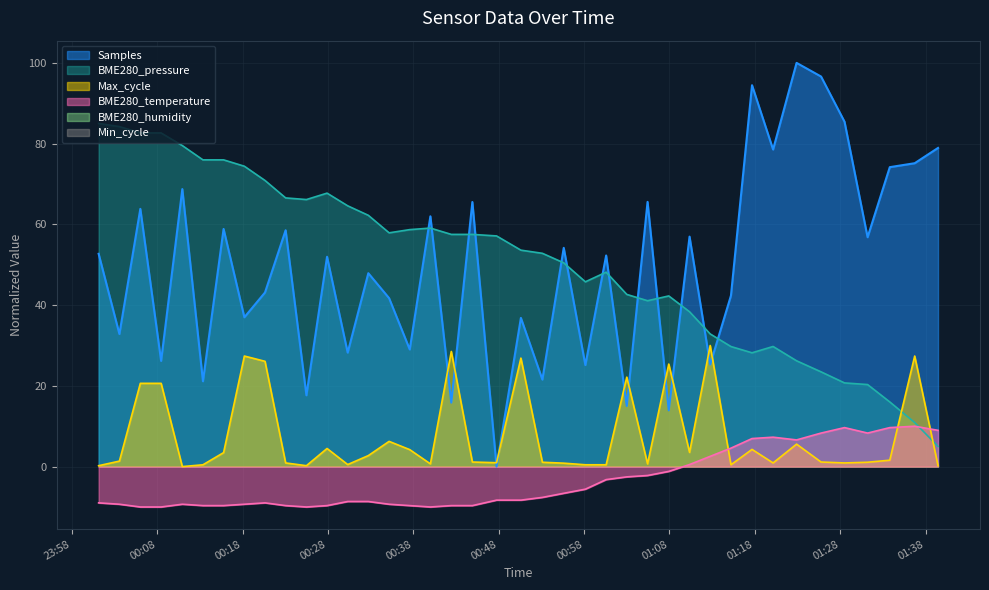

At how many categories does at least one series exceed 83?

6